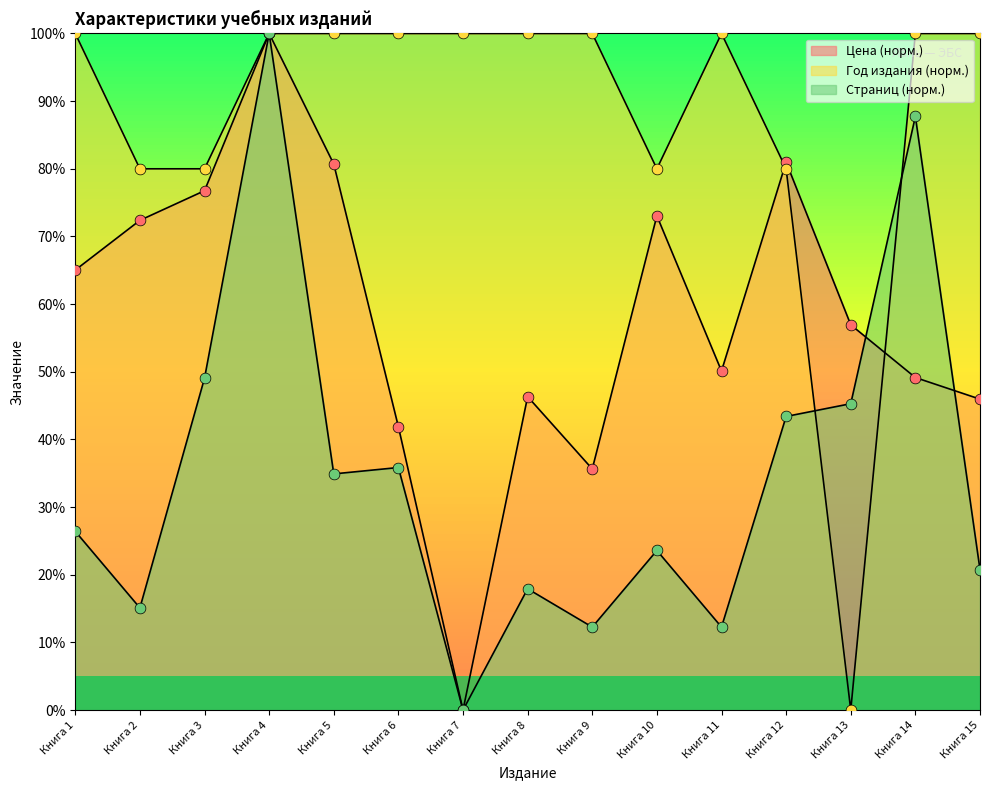

Which series has the largest Y range (max minus min)?

Цена